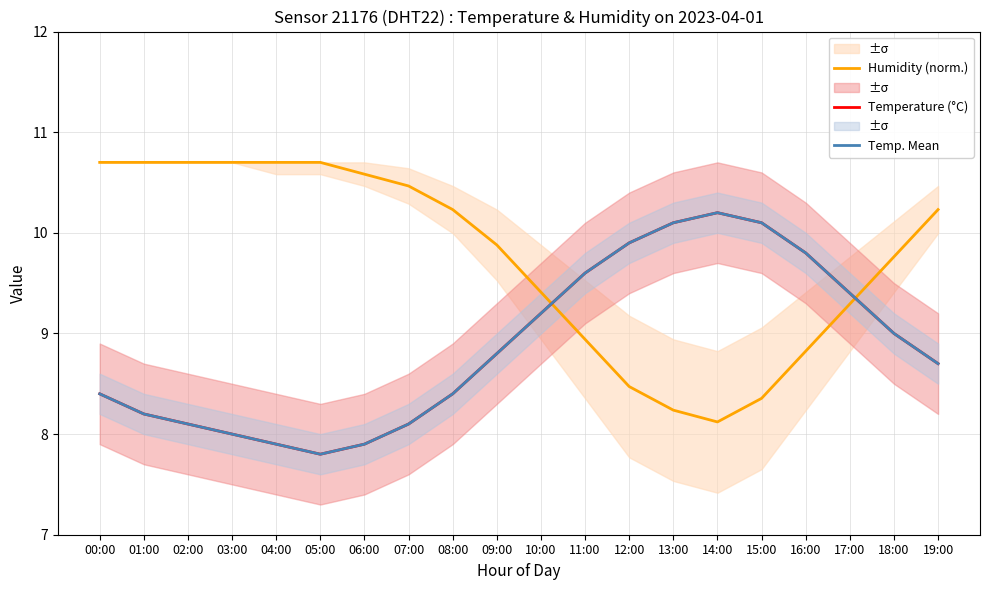

How many intersections are there between Temperature (°C) and Humidity (norm.)?

2